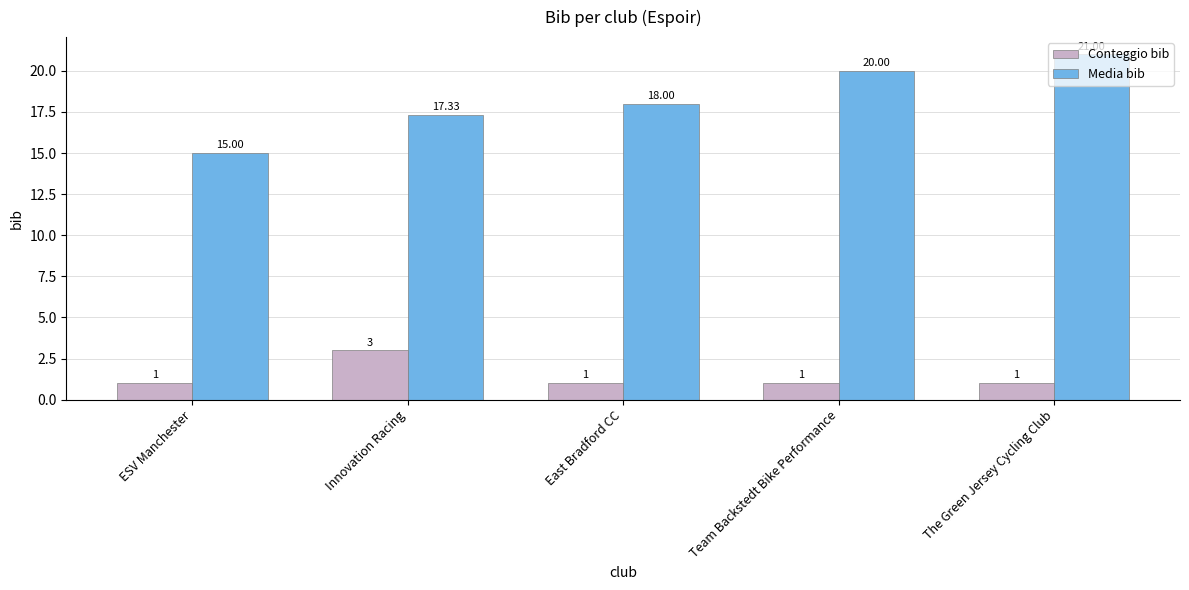

Between Team Backstedt Bike Performance and The Green Jersey Cycling Club, which series saw the biggest shift?

Media bib